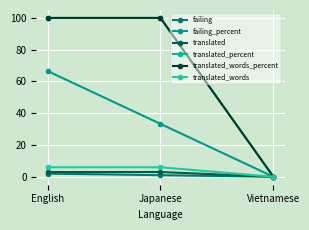

At which category is the sum across all series the highest?

English